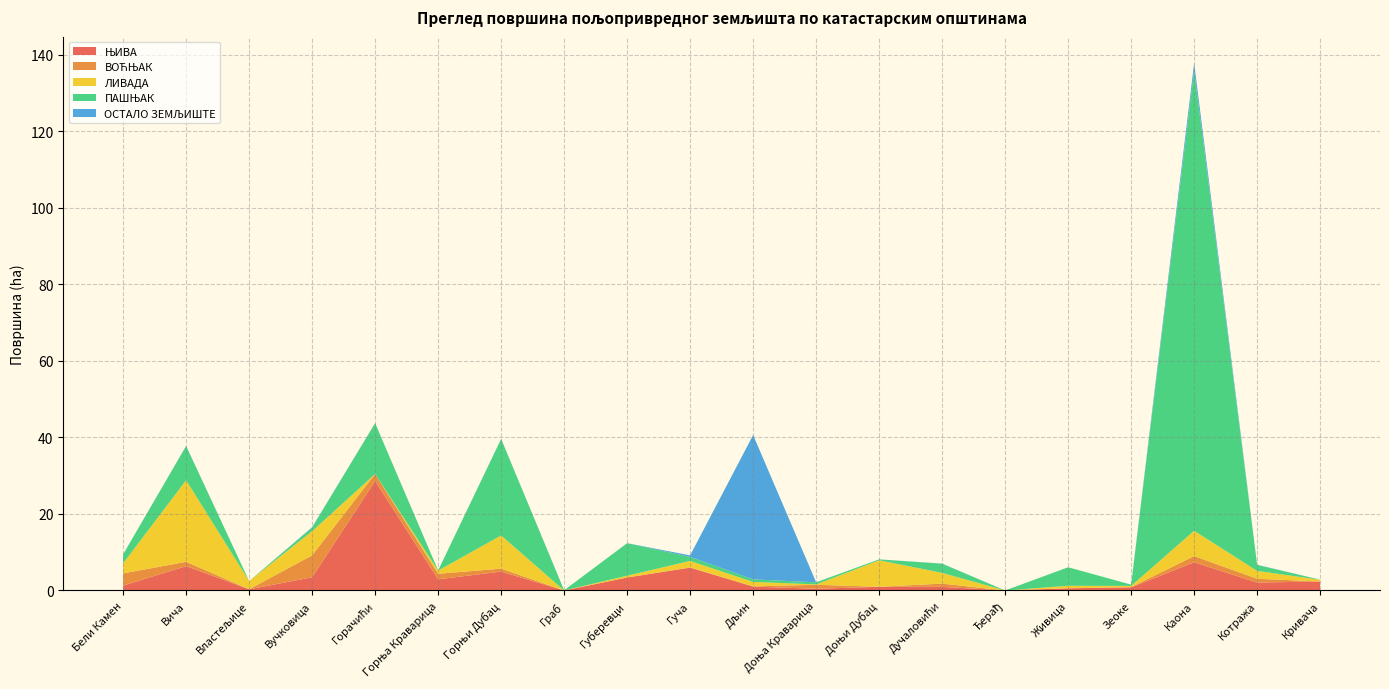

Reading right to left, extract all data points from this chart.

ЊИВА: Кривача=2.3	Котража=2.1	Каона=7.4	Зеоке=0.8	Живица=0.6	Ђерађ=0.0	Дучаловићи=0.9	Доњи Дубац=1.0	Доња Краварица=0.4	Дљин=1.0	Гуча=6.0	Губеревци=3.4	Граб=0.0	Горњи Дубац=4.9	Горња Краварица=2.9	Горачићи=28.6	Вучковица=3.4	Властељице=0.3	Вича=6.4	Бели Камен=1.3
ВОЋЊАК: Кривача=0.0	Котража=1.0	Каона=1.6	Зеоке=0.1	Живица=0.0	Ђерађ=0.0	Дучаловићи=0.9	Доњи Дубац=0.0	Доња Краварица=1.0	Дљин=0.0	Гуча=0.1	Губеревци=0.0	Граб=0.0	Горњи Дубац=0.8	Горња Краварица=1.4	Горачићи=1.9	Вучковица=5.7	Властељице=0.0	Вича=1.1	Бели Камен=3.2
ЛИВАДА: Кривача=0.5	Котража=2.1	Каона=6.6	Зеоке=0.3	Живица=0.7	Ђерађ=0.0	Дучаловићи=2.8	Доњи Дубац=6.9	Доња Краварица=0.1	Дљин=1.2	Гуча=1.7	Губеревци=0.5	Граб=0.0	Горњи Дубац=8.7	Горња Краварица=0.8	Горачићи=0.0	Вучковица=6.3	Властељице=2.1	Вича=21.3	Бели Камен=2.6
ПАШЊАК: Кривача=0.0	Котража=1.6	Каона=120.3	Зеоке=0.3	Живица=4.8	Ђерађ=0.0	Дучаловићи=2.4	Доњи Дубац=0.2	Доња Краварица=0.5	Дљин=0.7	Гуча=1.1	Губеревци=8.5	Граб=0.1	Горњи Дубац=25.2	Горња Краварица=0.0	Горачићи=13.3	Вучковица=0.9	Властељице=0.0	Вича=8.9	Бели Камен=2.3
ОСТАЛО ЗЕМЉИШТЕ: Кривача=0.0	Котража=0.0	Каона=2.0	Зеоке=0.0	Живица=0.0	Ђерађ=0.0	Дучаловићи=0.0	Доњи Дубац=0.0	Доња Краварица=0.0	Дљин=37.7	Гуча=0.4	Губеревци=0.0	Граб=0.0	Горњи Дубац=0.0	Горња Краварица=0.0	Горачићи=0.0	Вучковица=0.1	Властељице=0.0	Вича=0.1	Бели Камен=0.0